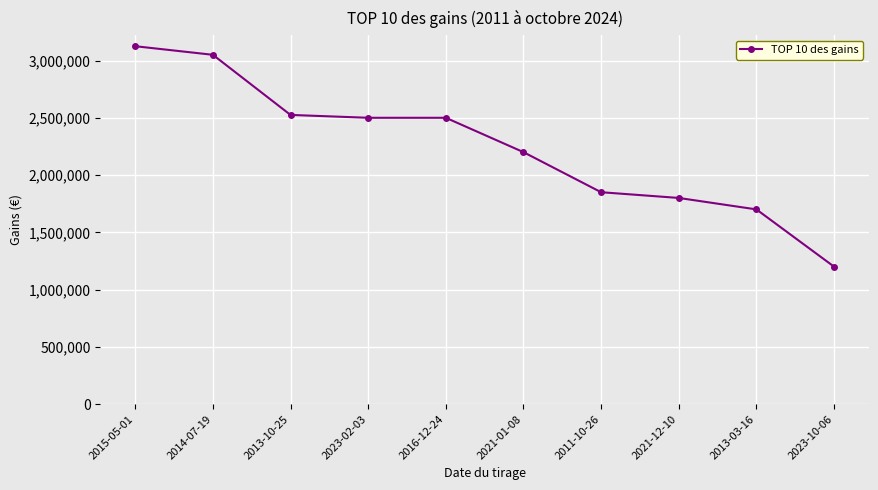

At which label does the data first exceed 2500000?

2015-05-01